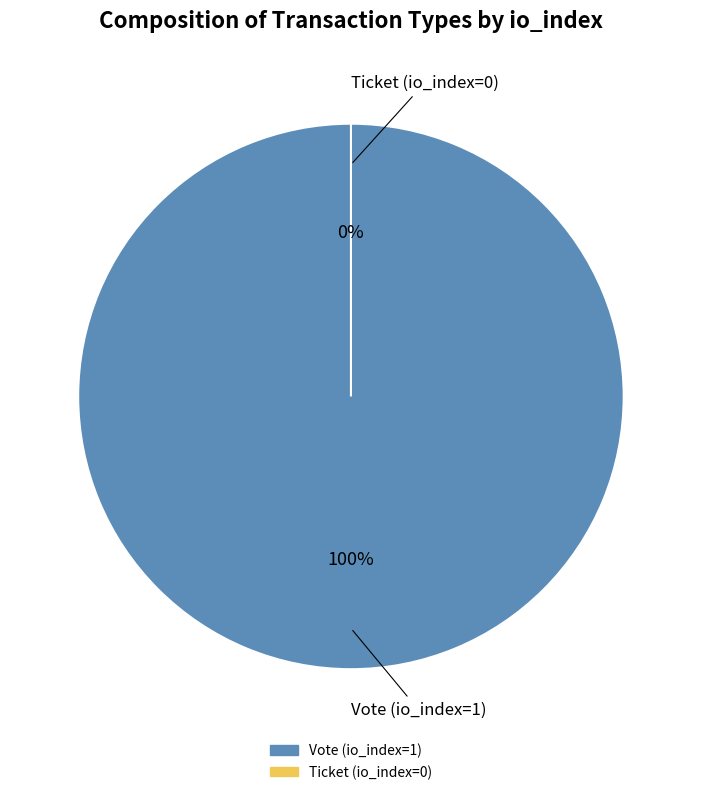

Is it true that Ticket (io_index=0) is 0% of the pie?

True